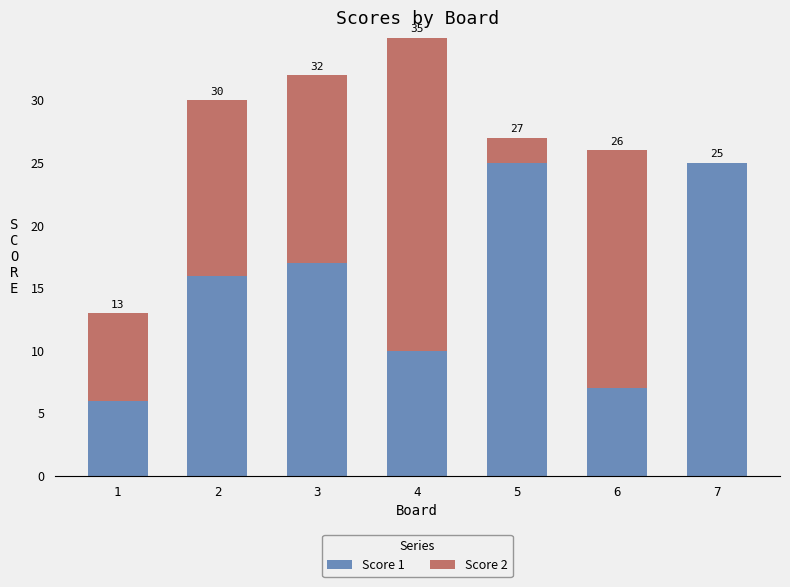

What is the minimum value for Score 1?

6